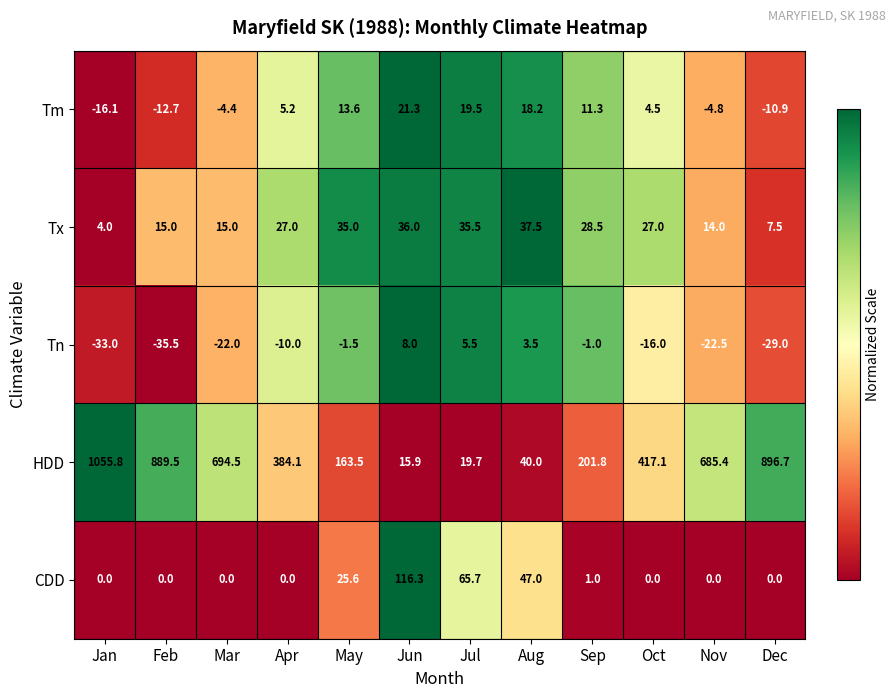

Where is Tm nearest to the value 2?

Oct